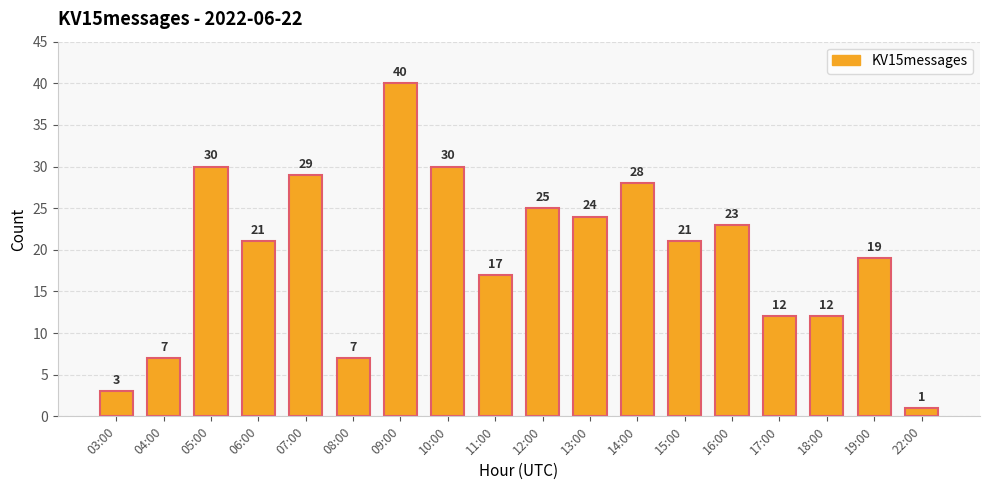

Where does the data first go above 21?

05:00